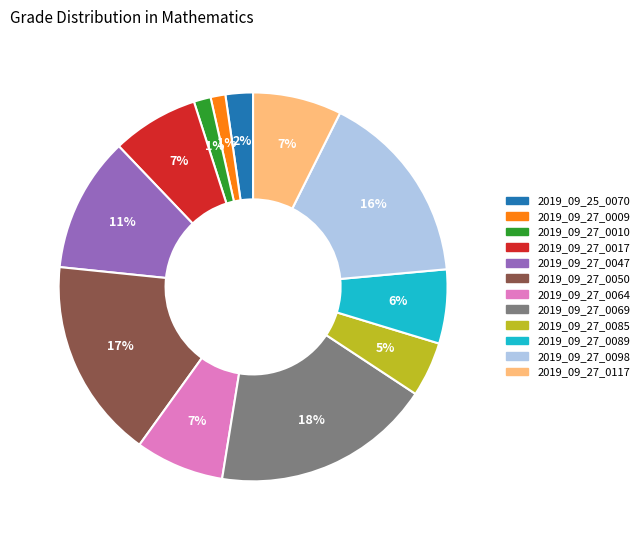

Does 2019_09_27_0009 account for over 50% of the chart?

No